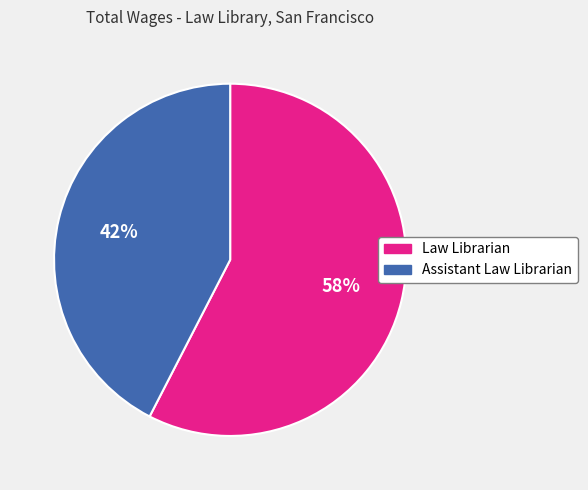

True or false: Law Librarian accounts for 58% of the total.

True